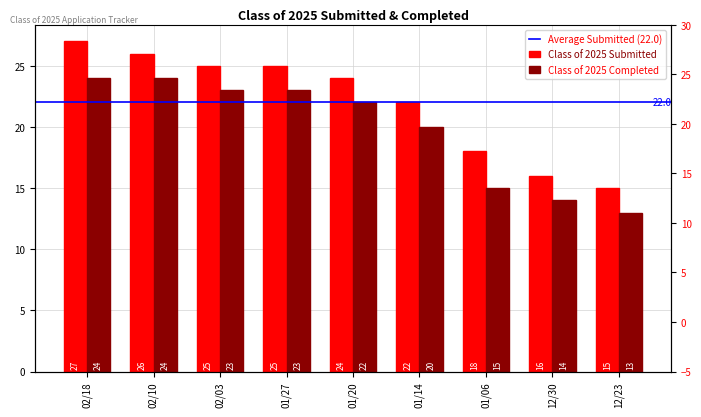

What is the difference between the maximum and minimum values in the Class of 2025 Submitted series?

12